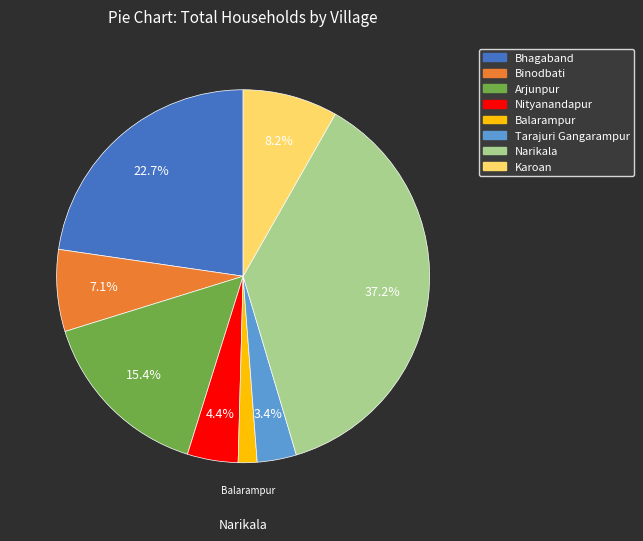

The Bhagaband slice represents 8% of the pie. True or false?

False